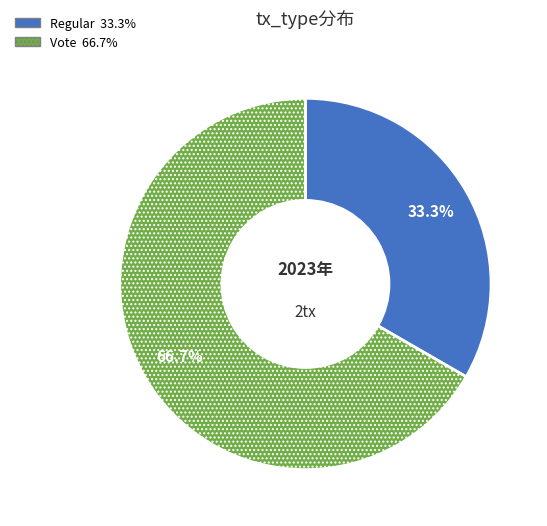

The Regular slice represents 38% of the pie. True or false?

False